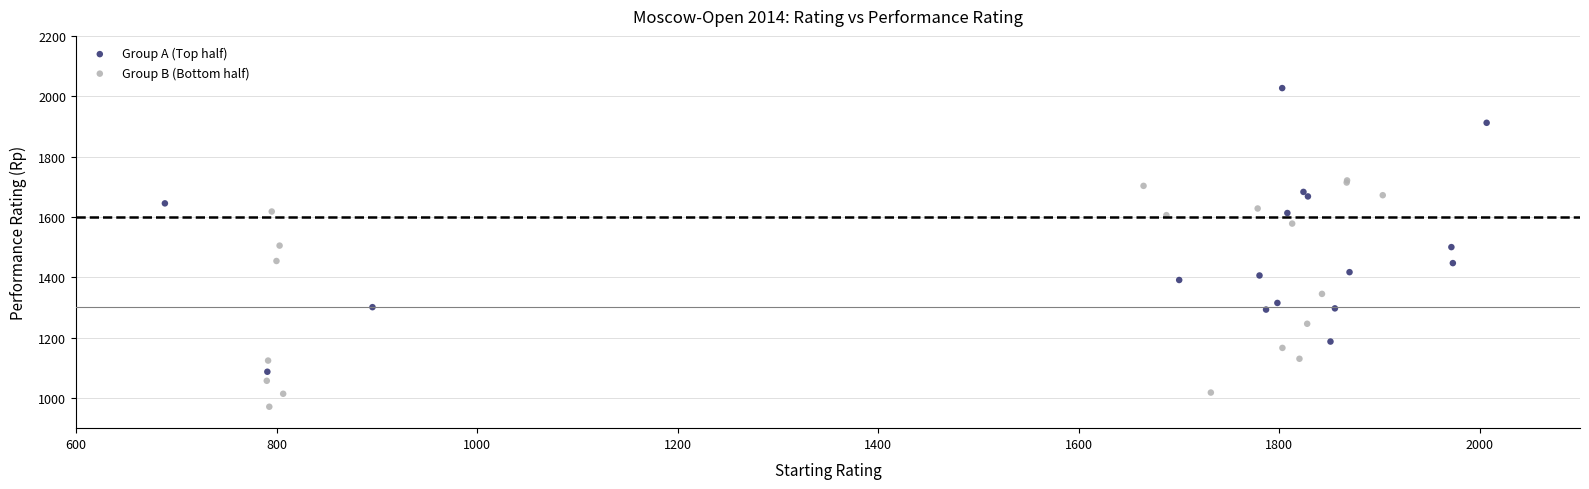

Which series has the widest spread of Y values?

Group A (Top half)